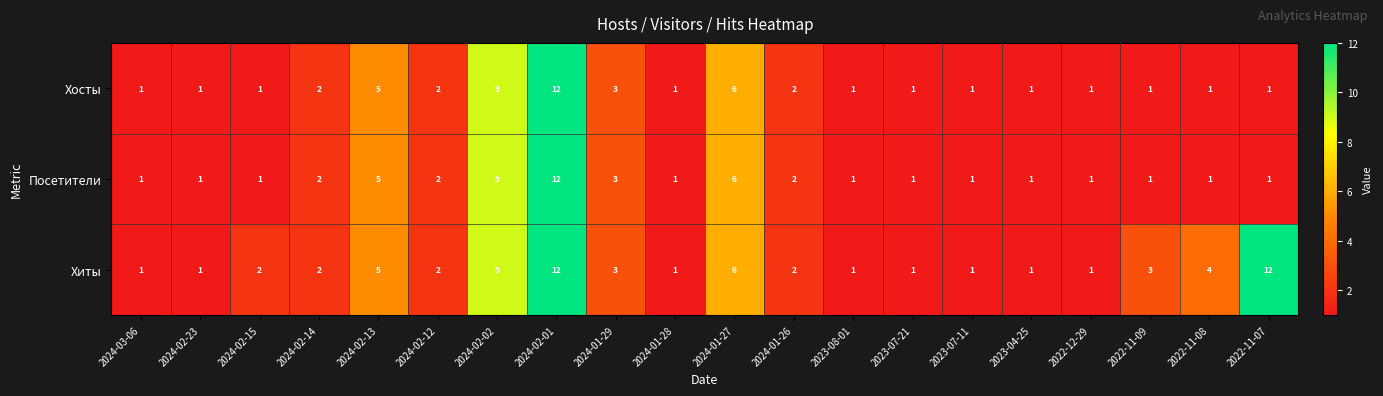

What is the sum of all Посетители values?

53